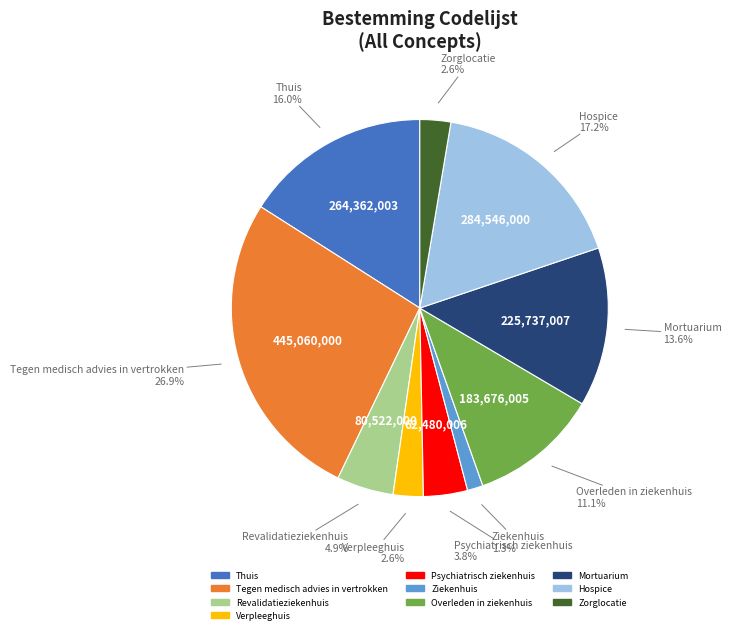

True or false: Verpleeghuis accounts for 11% of the total.

False